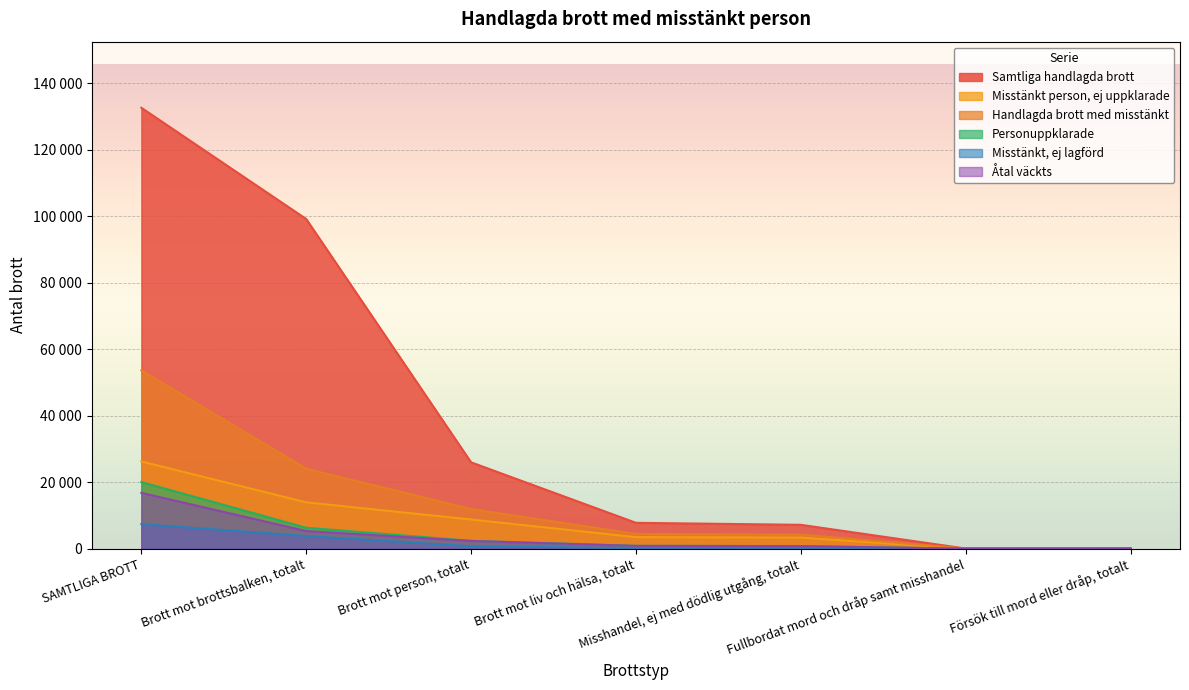

What are all the series names shown in the legend?

Samtliga handlagda brott, Misstänkt person, ej uppklarade, Handlagda brott med misstänkt, Personuppklarade, Misstänkt, ej lagförd, Åtal väckts